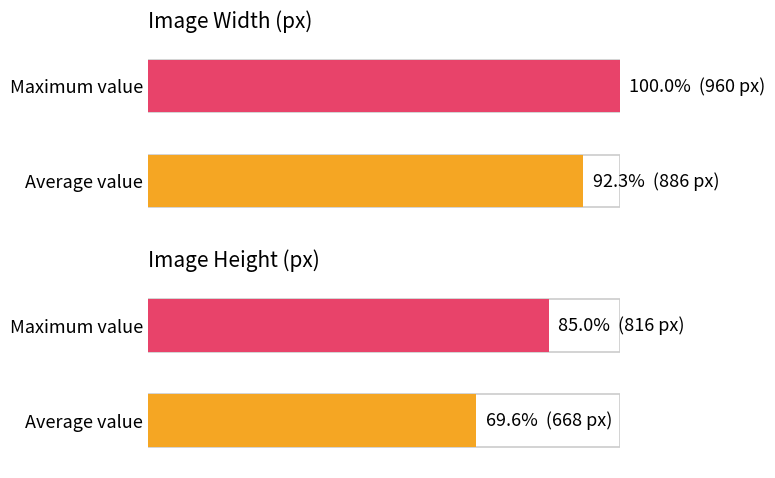

The Image Height series shows 967 at Row 20. True or false?

False